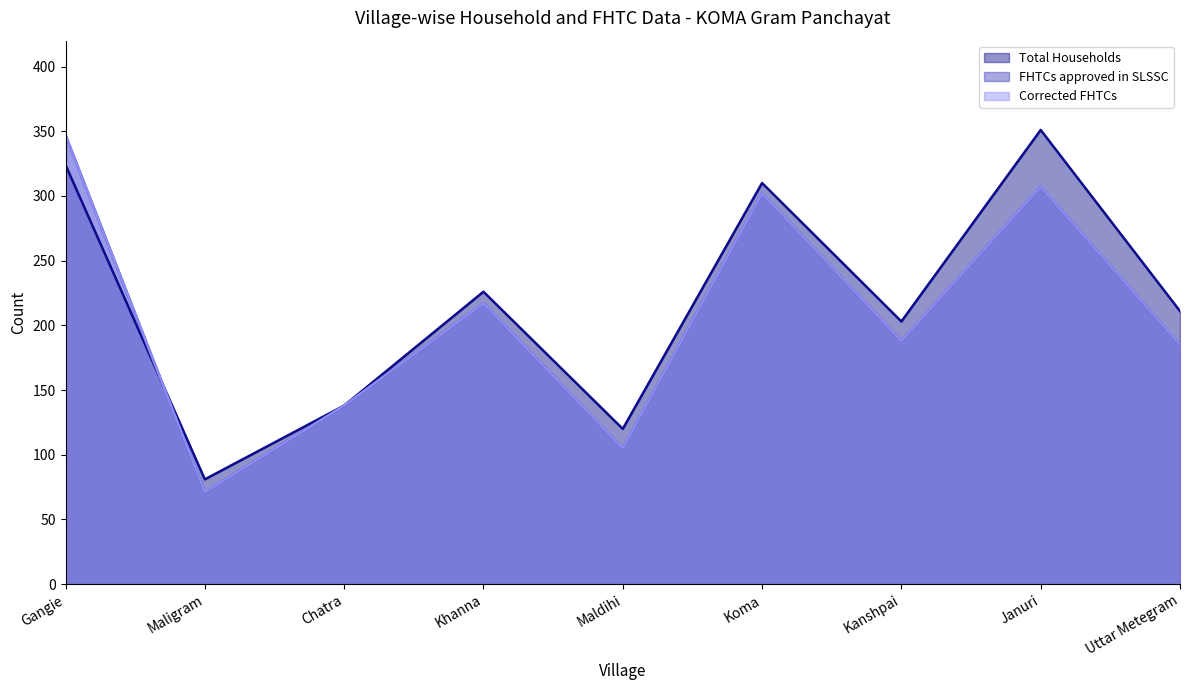

True or false: Corrected FHTCs has more than 1 points higher than both neighbors.

True